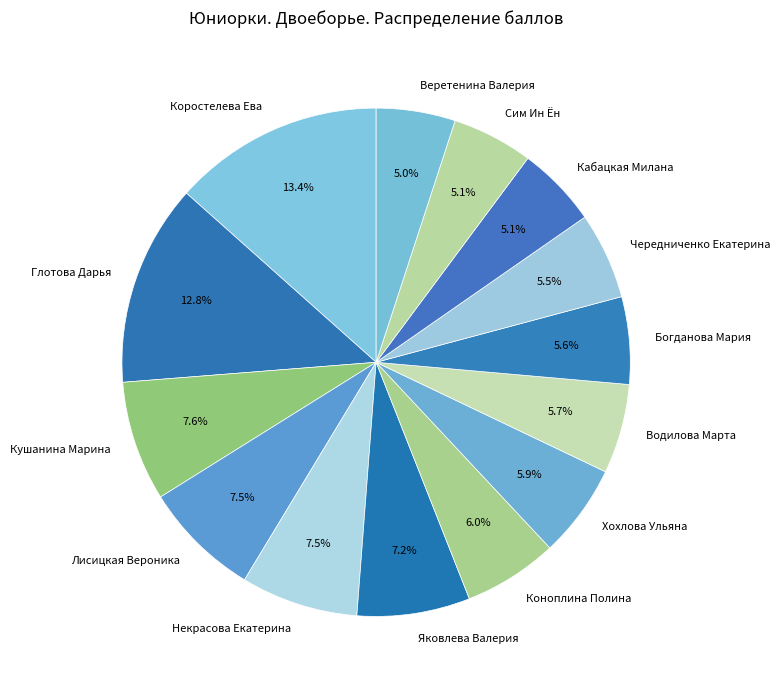

What is the ratio of the value at Богданова Мария to the value at Сим Ин Ён?

1.1